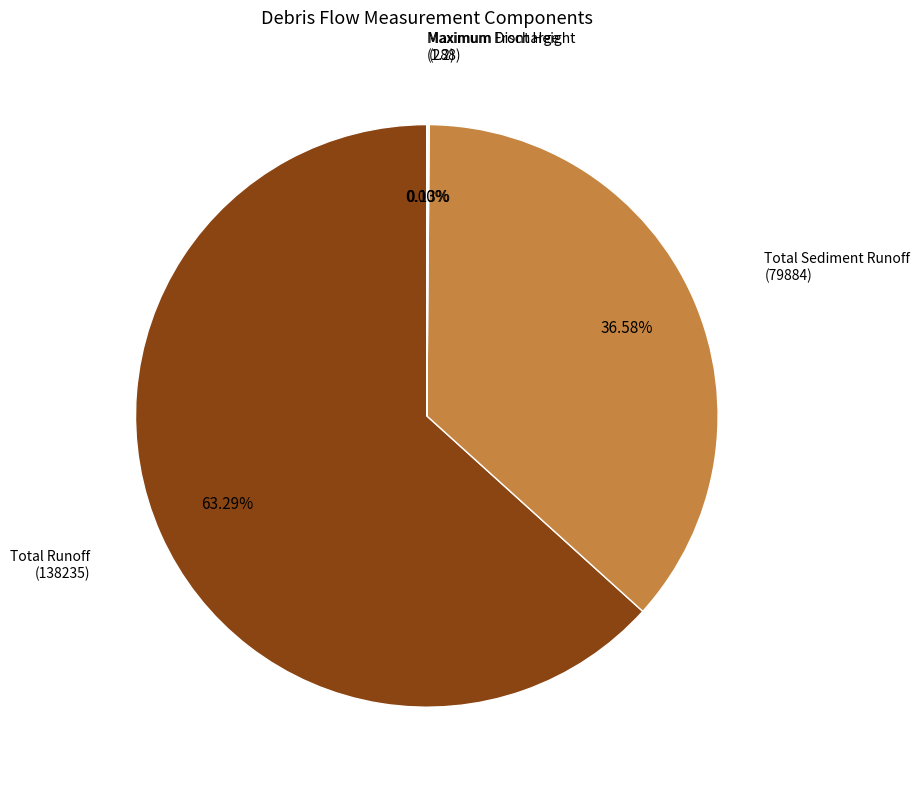

Is there any slice that represents more than half of the pie?

Yes